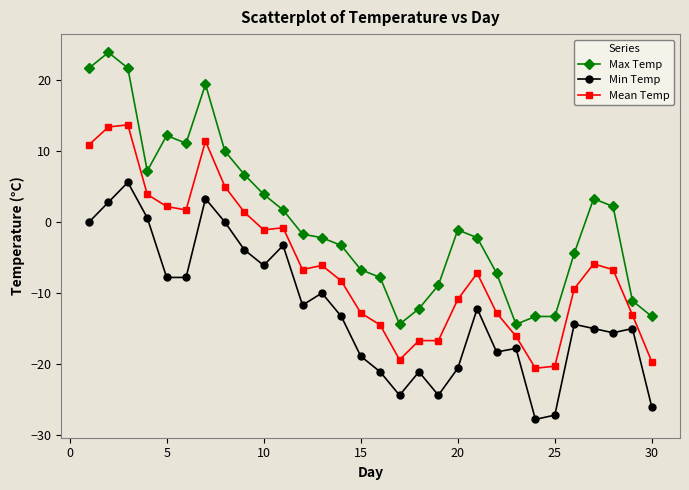

What are all the series names shown in the legend?

Max Temp, Min Temp, Mean Temp